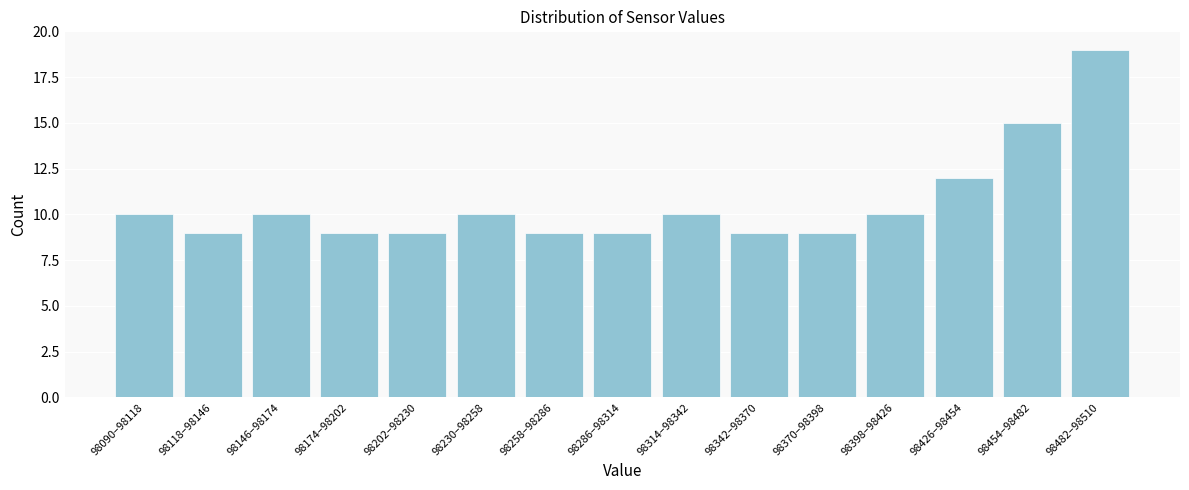

Reading left to right, what are all the values shown in this chart?

10	9	10	9	9	10	9	9	10	9	9	10	12	15	19